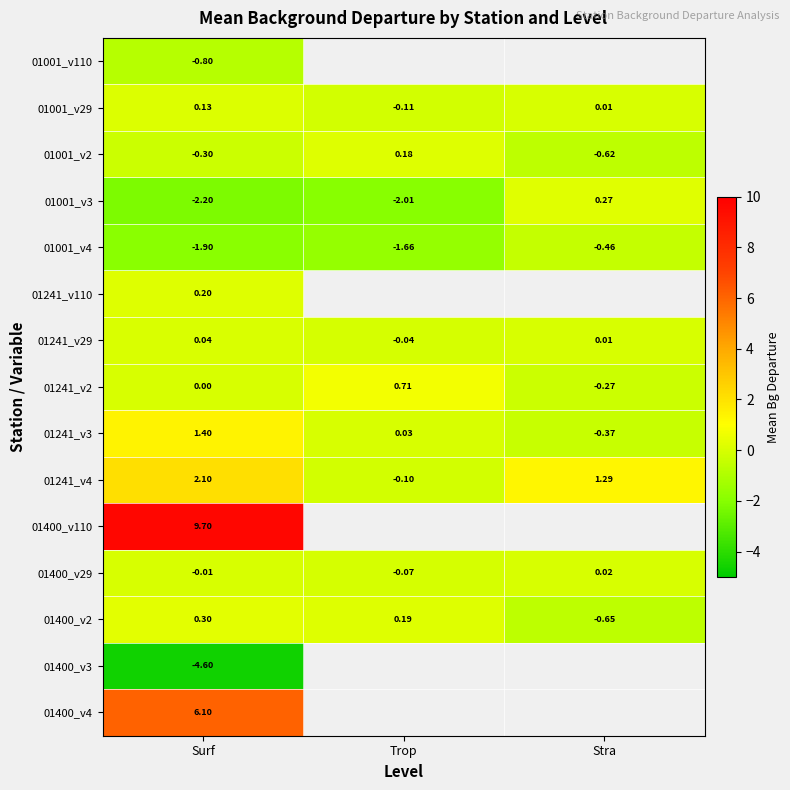

What is the difference between the second highest and minimum values in the 01001_v3 series?

0.2